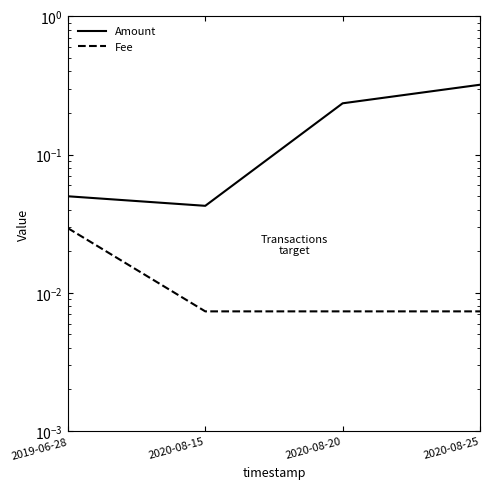

Between 2019-06-28 and 2020-08-25, which series saw the biggest shift?

Amount